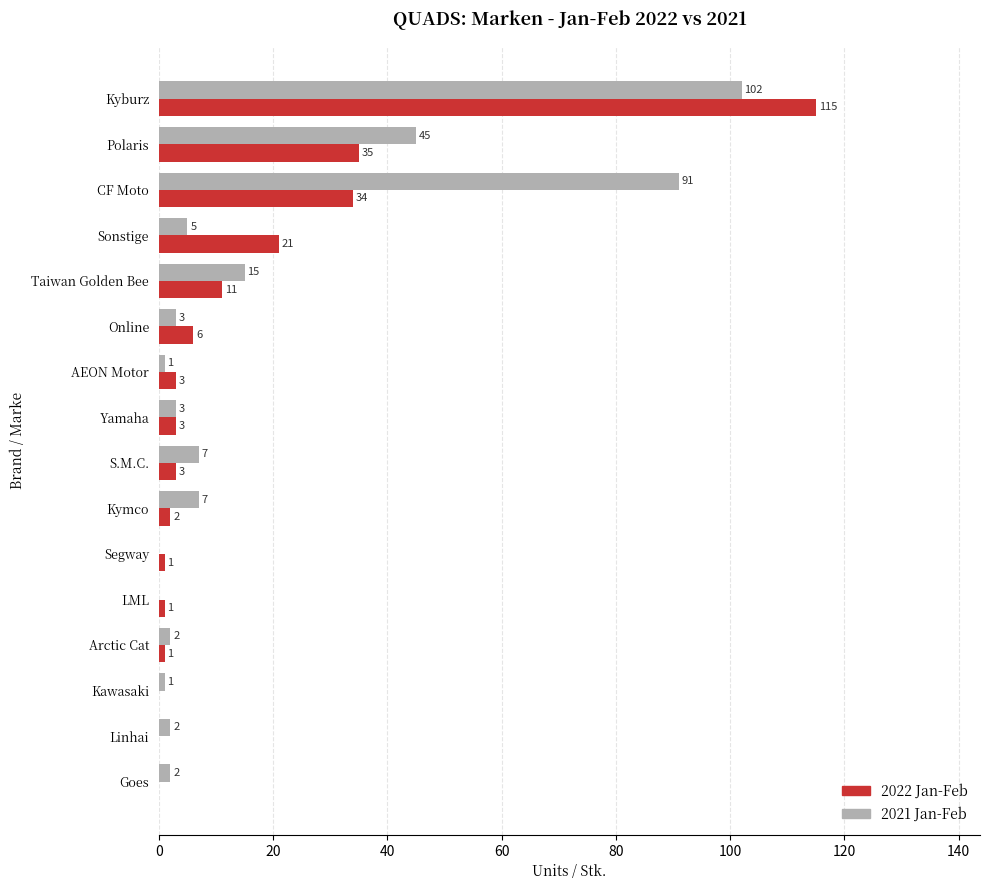

How many values in 2021 Jan-Feb are above zero?

14